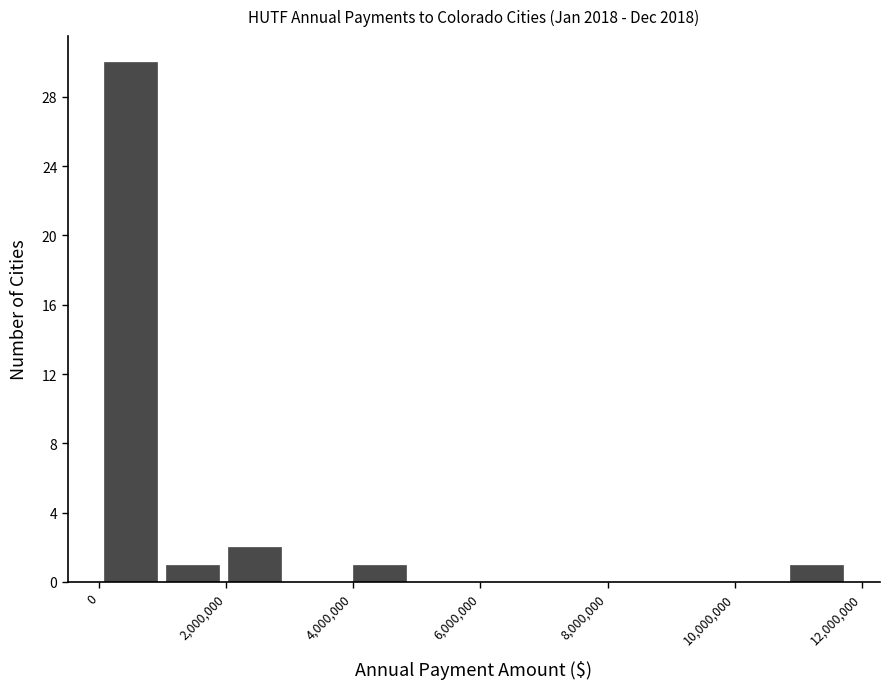

Reading left to right, transcribe this chart: for each bar, give the range it covers on the x-axis and its height. Neither the bar edges nor the heights are printed on the chart, so give them approximately, as read against the axes.

0 to 1000000: 30
1000000 to 2000000: 1
2000000 to 3000000: 2
3000000 to 4000000: 0
4000000 to 5000000: 1
5000000 to 5800000: 0
5800000 to 6800000: 0
6800000 to 7800000: 0
7800000 to 8800000: 0
8800000 to 9800000: 0
9800000 to 10800000: 0
10800000 to 11800000: 1